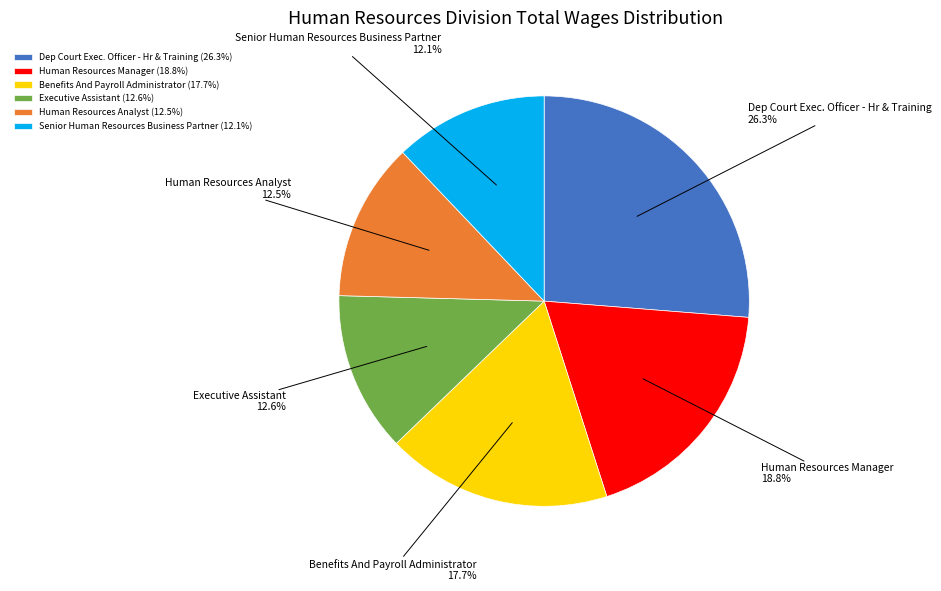

Combined, do Human Resources Analyst and Dep Court Exec. Officer - Hr & Training account for over 50%?

No